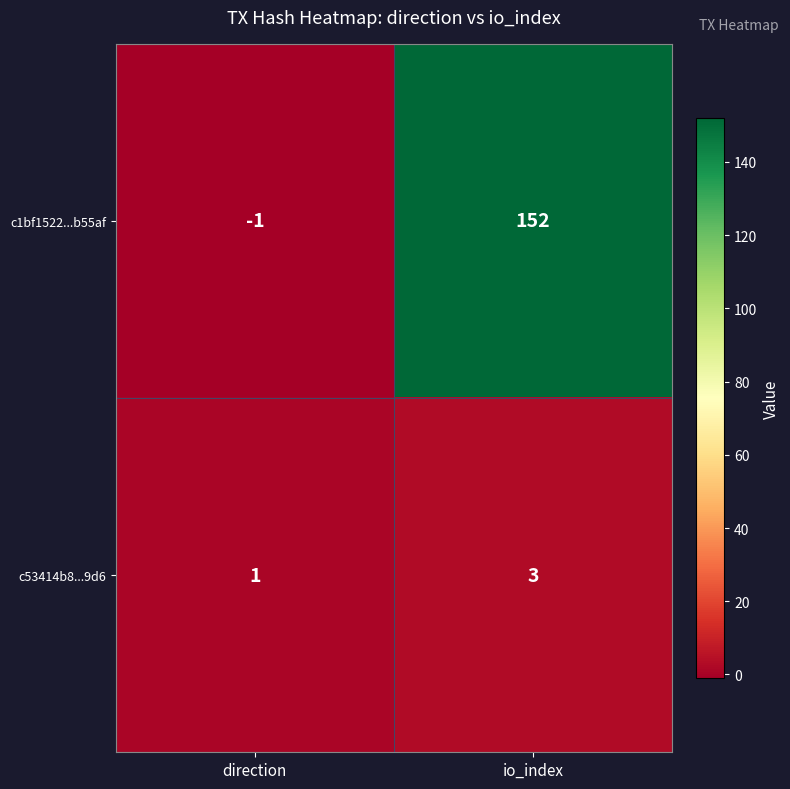

True or false: c1bf1522...b55af has a value of 152 at io_index.

True